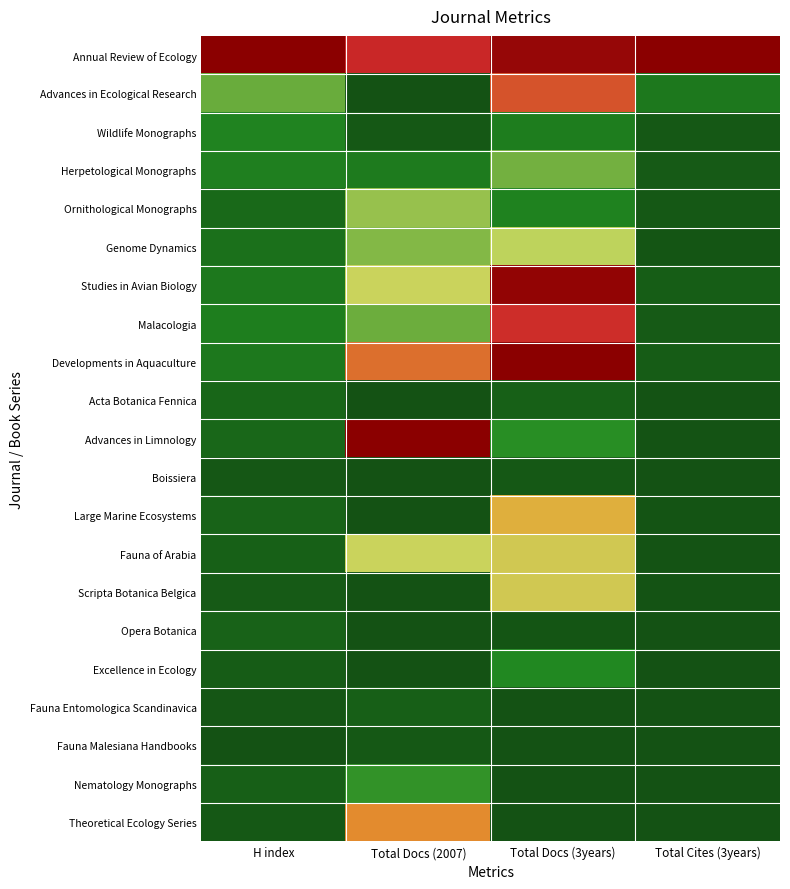

Reading right to left, what are all the values shown in this chart?

Annual Review of Ecology: Total Cites (3years)=1.0	Total Docs (3years)=1.0	Total Docs (2007)=0.8	H index=1.0
Advances in Ecological Research: Total Cites (3years)=0.1	Total Docs (3years)=0.7	Total Docs (2007)=0.0	H index=0.3
Wildlife Monographs: Total Cites (3years)=0.0	Total Docs (3years)=0.2	Total Docs (2007)=0.0	H index=0.2
Herpetological Monographs: Total Cites (3years)=0.0	Total Docs (3years)=0.3	Total Docs (2007)=0.1	H index=0.2
Ornithological Monographs: Total Cites (3years)=0.0	Total Docs (3years)=0.2	Total Docs (2007)=0.3	H index=0.1
Genome Dynamics: Total Cites (3years)=0.0	Total Docs (3years)=0.4	Total Docs (2007)=0.3	H index=0.1
Studies in Avian Biology: Total Cites (3years)=0.0	Total Docs (3years)=1.0	Total Docs (2007)=0.4	H index=0.1
Malacologia: Total Cites (3years)=0.0	Total Docs (3years)=0.8	Total Docs (2007)=0.3	H index=0.2
Developments in Aquaculture: Total Cites (3years)=0.0	Total Docs (3years)=1.0	Total Docs (2007)=0.7	H index=0.1
Acta Botanica Fennica: Total Cites (3years)=0.0	Total Docs (3years)=0.1	Total Docs (2007)=0.0	H index=0.1
Advances in Limnology: Total Cites (3years)=0.0	Total Docs (3years)=0.2	Total Docs (2007)=1.0	H index=0.1
Boissiera: Total Cites (3years)=0.0	Total Docs (3years)=0.0	Total Docs (2007)=0.0	H index=0.0
Large Marine Ecosystems: Total Cites (3years)=0.0	Total Docs (3years)=0.5	Total Docs (2007)=0.0	H index=0.1
Fauna of Arabia: Total Cites (3years)=0.0	Total Docs (3years)=0.5	Total Docs (2007)=0.4	H index=0.1
Scripta Botanica Belgica: Total Cites (3years)=0.0	Total Docs (3years)=0.5	Total Docs (2007)=0.0	H index=0.0
Opera Botanica: Total Cites (3years)=0.0	Total Docs (3years)=0.0	Total Docs (2007)=0.0	H index=0.1
Excellence in Ecology: Total Cites (3years)=0.0	Total Docs (3years)=0.2	Total Docs (2007)=0.0	H index=0.0
Fauna Entomologica Scandinavica: Total Cites (3years)=0.0	Total Docs (3years)=0.0	Total Docs (2007)=0.0	H index=0.0
Fauna Malesiana Handbooks: Total Cites (3years)=0.0	Total Docs (3years)=0.0	Total Docs (2007)=0.0	H index=0.0
Nematology Monographs: Total Cites (3years)=0.0	Total Docs (3years)=0.0	Total Docs (2007)=0.2	H index=0.0
Theoretical Ecology Series: Total Cites (3years)=0.0	Total Docs (3years)=0.0	Total Docs (2007)=0.6	H index=0.0